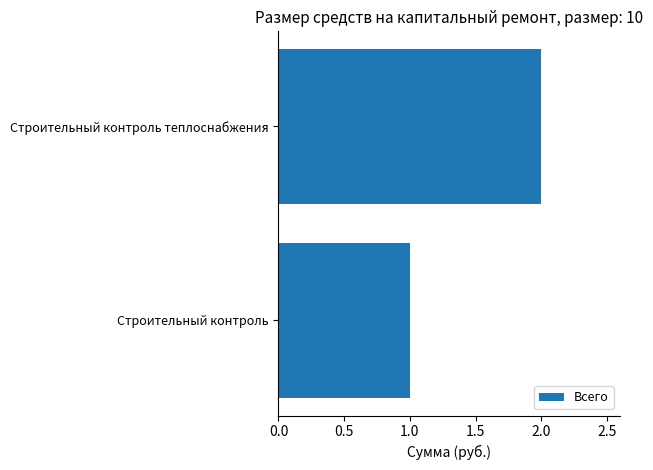

Between Строительный контроль теплоснабжения and Строительный контроль, which is larger?

Строительный контроль теплоснабжения